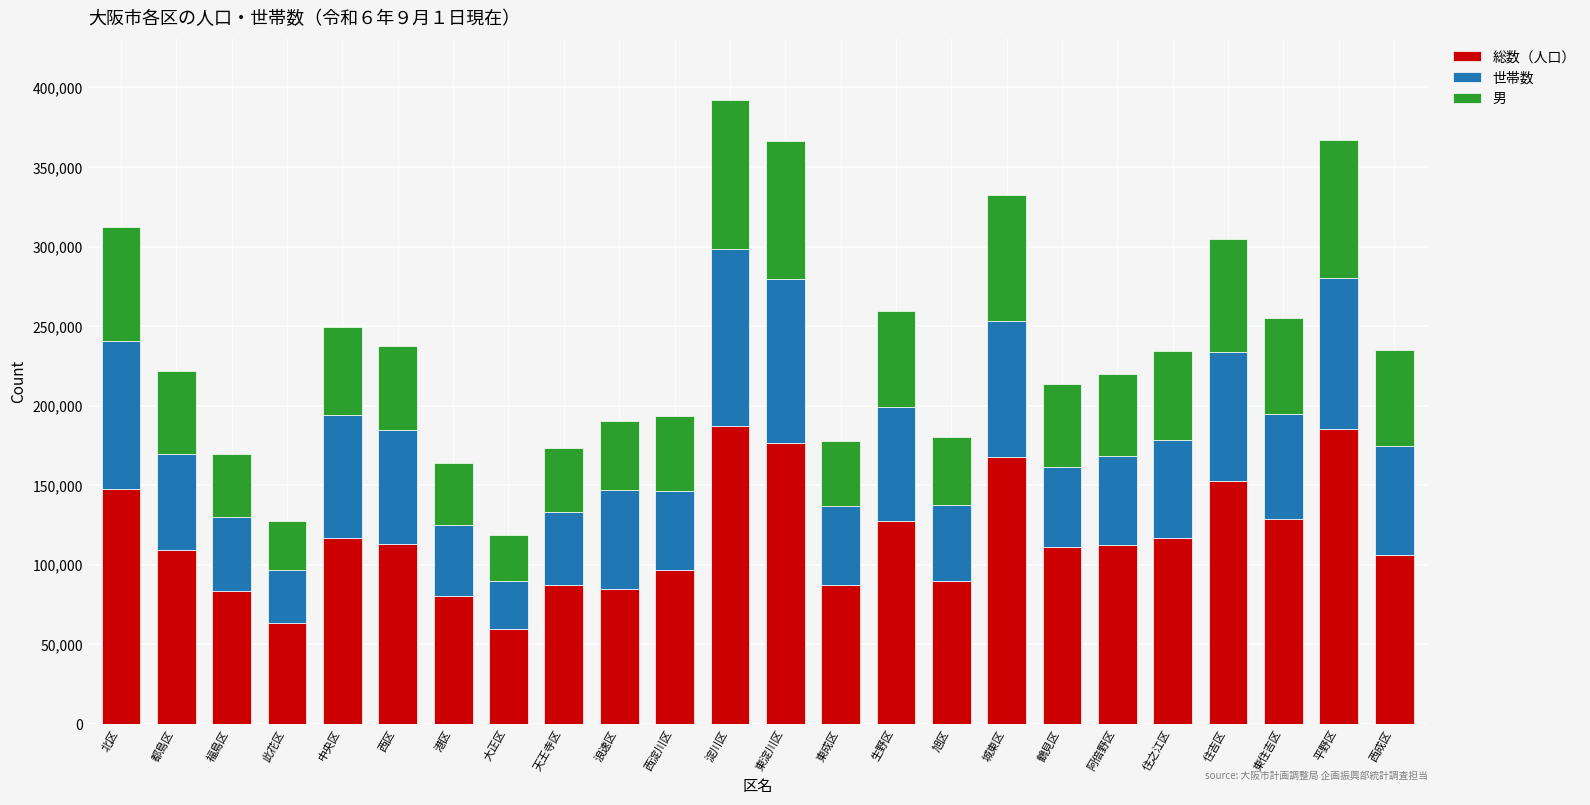

What is the difference between the 総数（人口） values at 港区 and 西淀川区?

16254